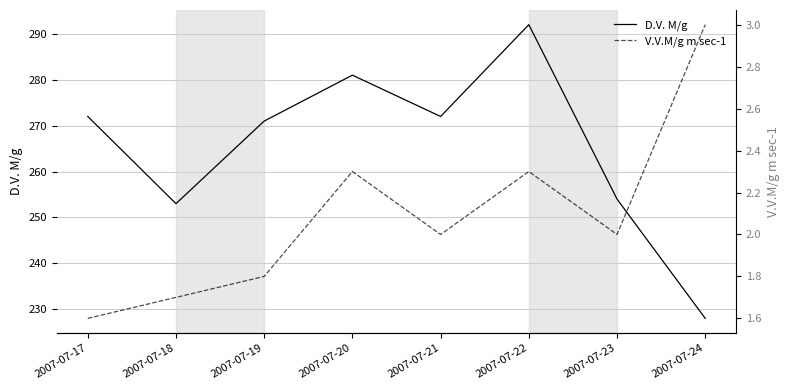

List the labels in order of V.V.M/g m sec-1 value, smallest first.

2007-07-17, 2007-07-18, 2007-07-19, 2007-07-21, 2007-07-23, 2007-07-20, 2007-07-22, 2007-07-24